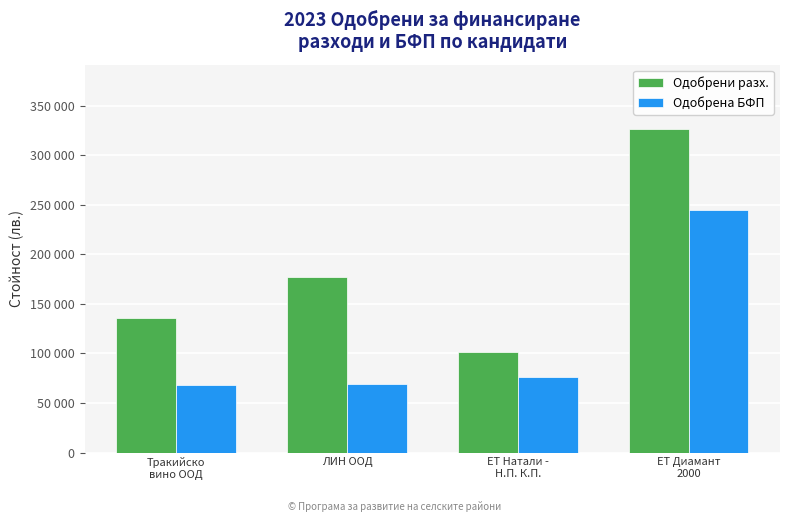

Does the chart contain any negative values?

No